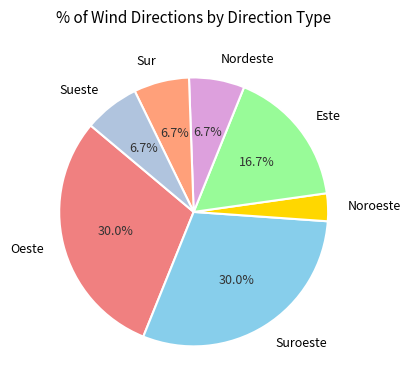

True or false: Suroeste accounts for 39% of the total.

False